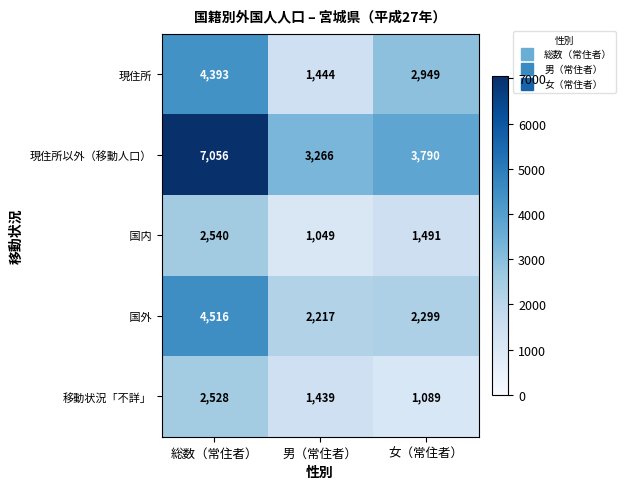

How many 現住所以外（移動人口） values are between 3266 and 7056?

3